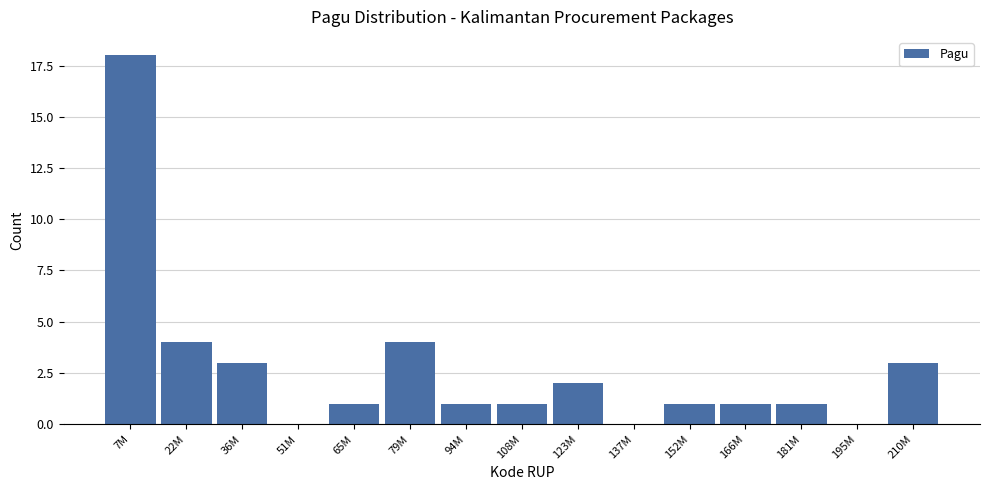

Reading left to right, what are all the values shown in this chart?

7M=18	22M=4	36M=3	51M=0	65M=1	79M=4	94M=1	108M=1	123M=2	137M=0	152M=1	166M=1	181M=1	195M=0	210M=3